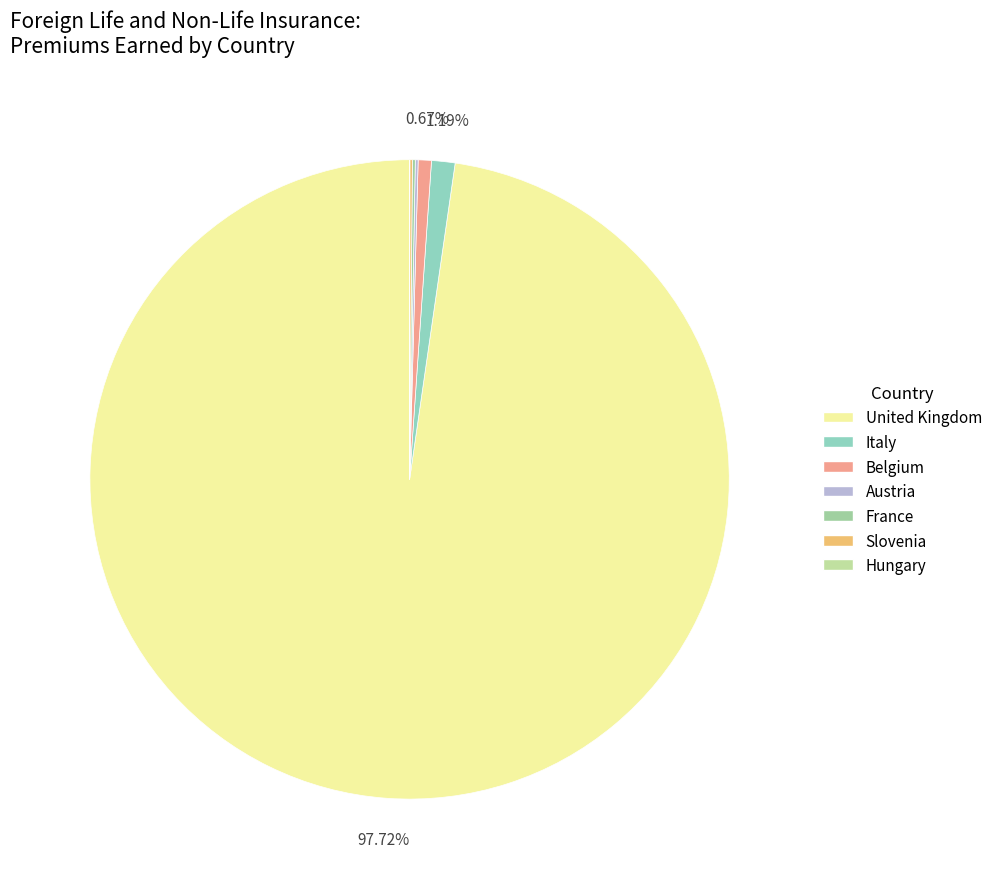

To the nearest percent, what is the difference between the France and Belgium slice percentages?

1%